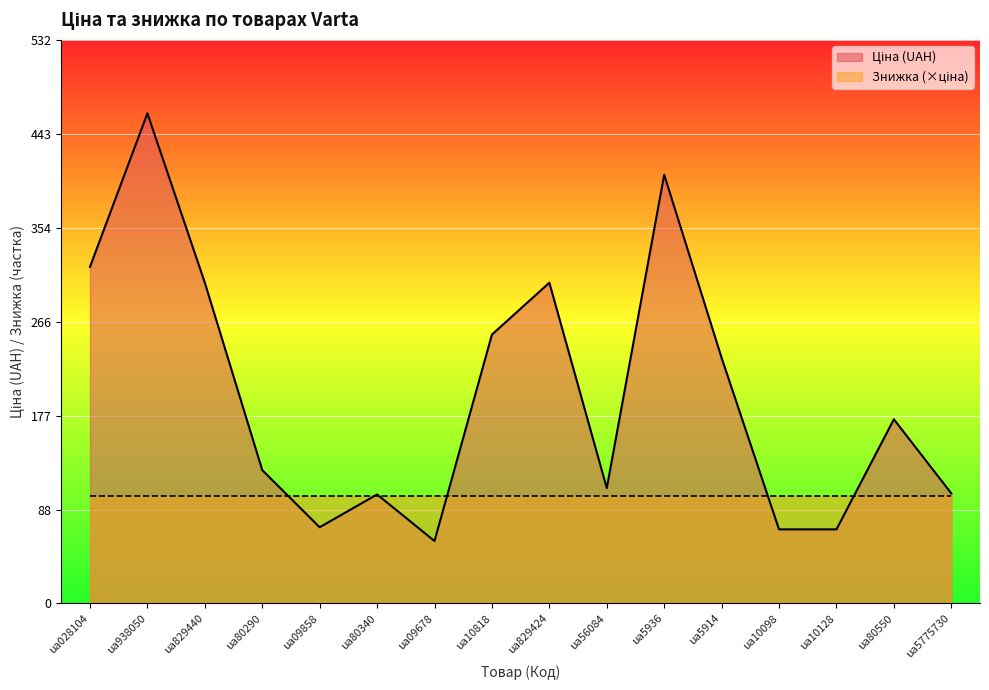

List the labels in order of value, largest first.

ua938050, ua5936, ua028104, ua829440, ua829424, ua10818, ua5914, ua80550, ua80290, ua56084, ua5775730, ua80340, ua09858, ua10098, ua10128, ua09678